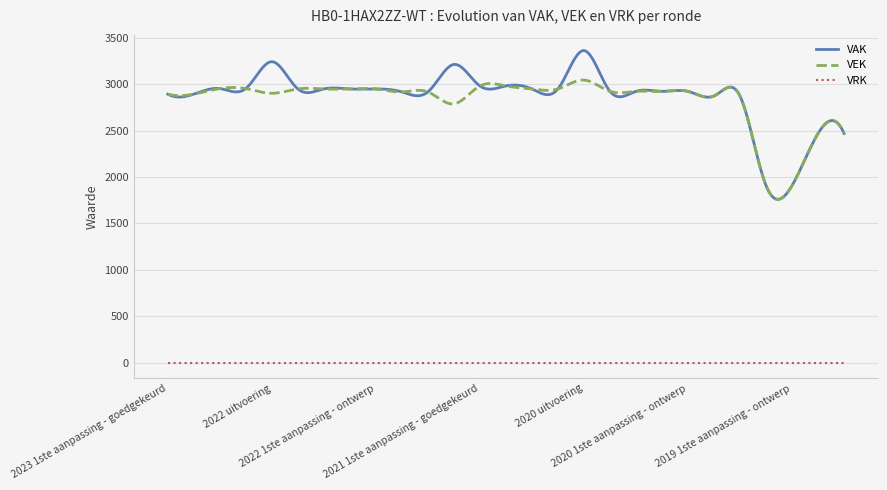

What is the average value of the VEK series?

2824.5